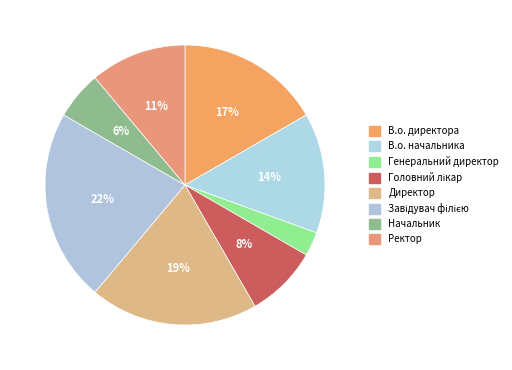

Count the number of slices in the pie.

8